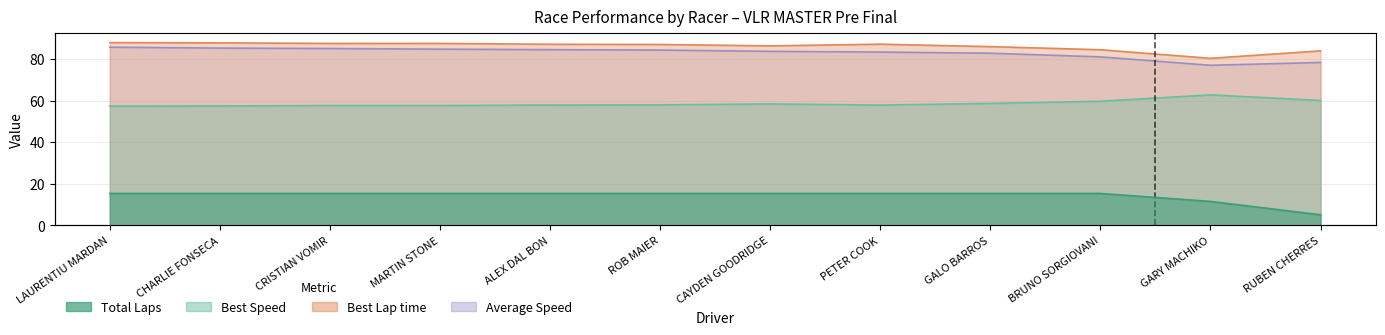

At how many categories does at least one series exceed 34?

12